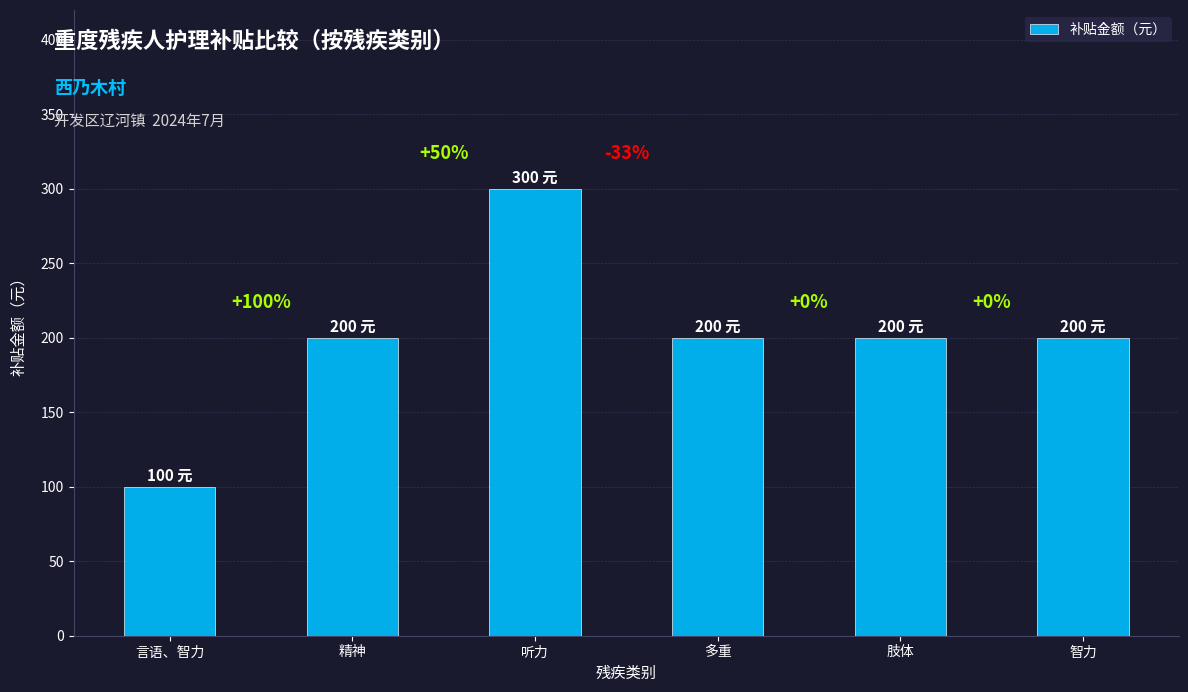

What is the average value?

200